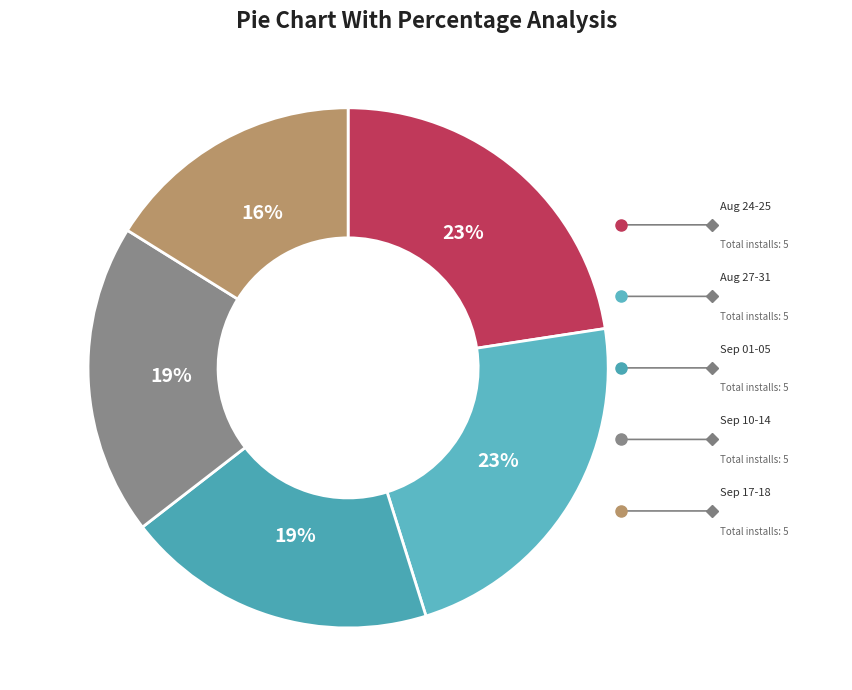

Which slice is the largest?

2020-08-24